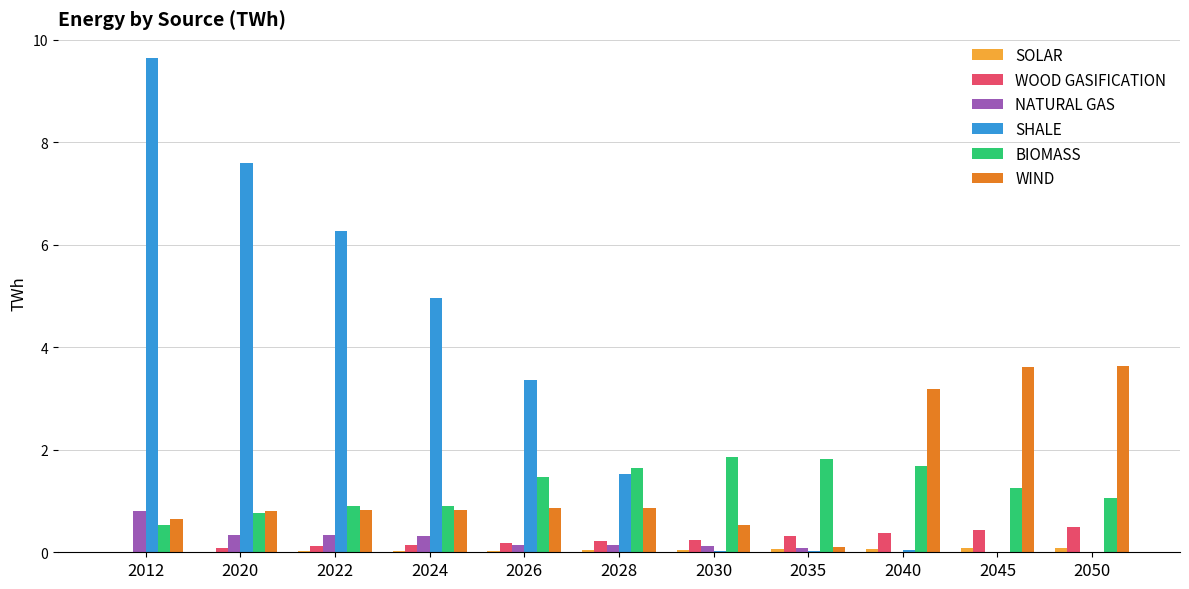

The BIOMASS series shows 0.9 at 2024. True or false?

True